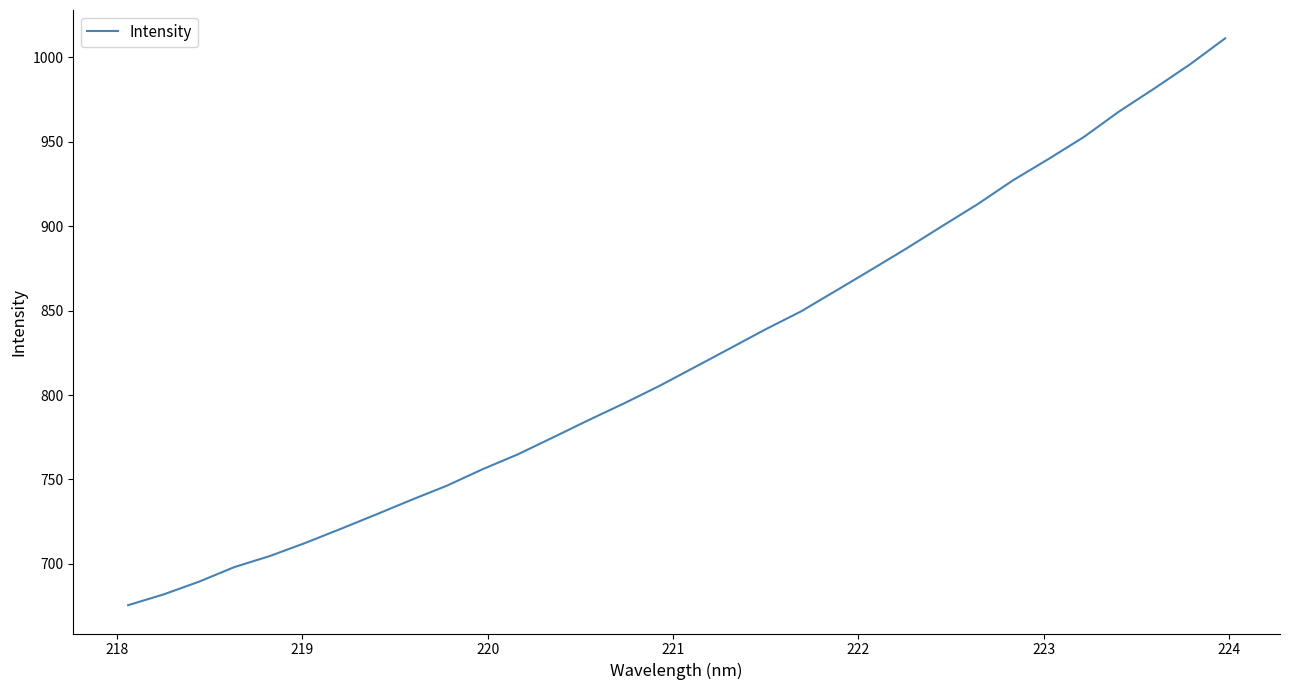

How many lines are shown in the chart?

1